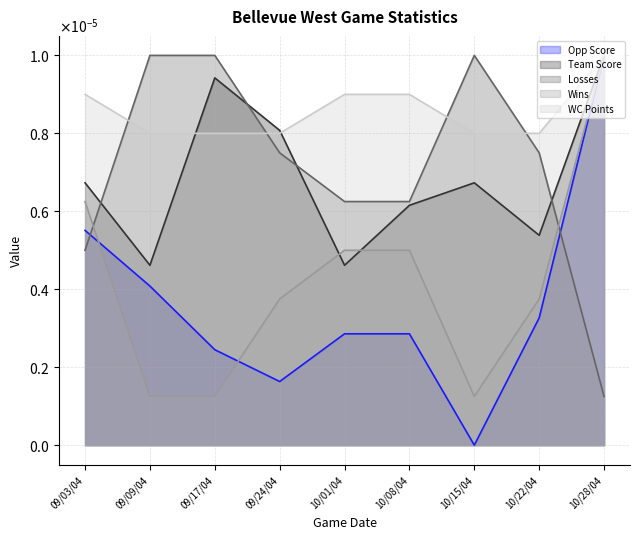

Reading right to left, what are all the values shown in this chart?

Opp Score: 10/28/04=0.0	10/22/04=0.0	10/15/04=0.0	10/08/04=0.0	10/01/04=0.0	09/24/04=0.0	09/17/04=0.0	09/09/04=0.0	09/03/04=0.0
Team Score: 10/28/04=0.0	10/22/04=0.0	10/15/04=0.0	10/08/04=0.0	10/01/04=0.0	09/24/04=0.0	09/17/04=0.0	09/09/04=0.0	09/03/04=0.0
Losses: 10/28/04=0.0	10/22/04=0.0	10/15/04=0.0	10/08/04=0.0	10/01/04=0.0	09/24/04=0.0	09/17/04=0.0	09/09/04=0.0	09/03/04=0.0
Wins: 10/28/04=0.0	10/22/04=0.0	10/15/04=0.0	10/08/04=0.0	10/01/04=0.0	09/24/04=0.0	09/17/04=0.0	09/09/04=0.0	09/03/04=0.0
WC Points: 10/28/04=0.0	10/22/04=0.0	10/15/04=0.0	10/08/04=0.0	10/01/04=0.0	09/24/04=0.0	09/17/04=0.0	09/09/04=0.0	09/03/04=0.0